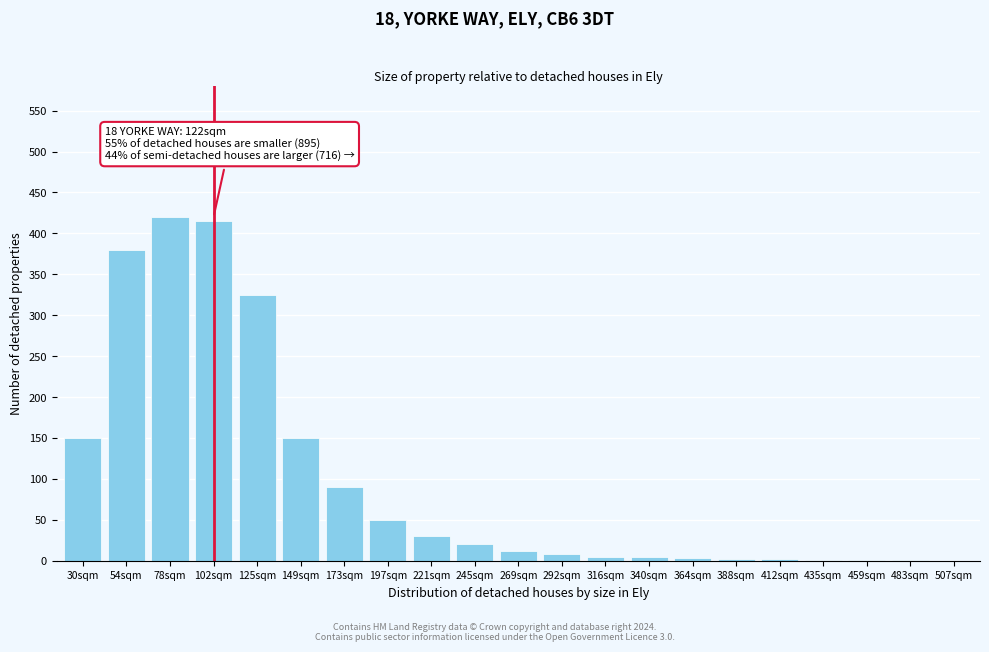

True or false: the data shows 325 at 125sqm.

True